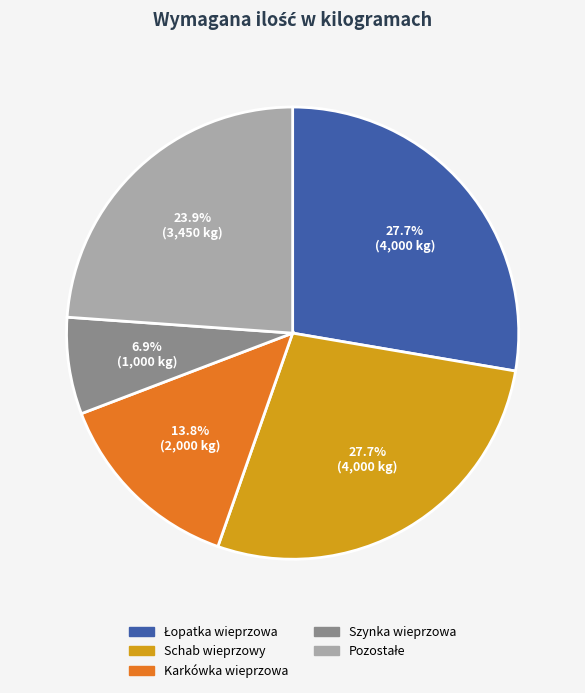

How much of the chart is everything except Karkówka wieprzowa?

86.2%